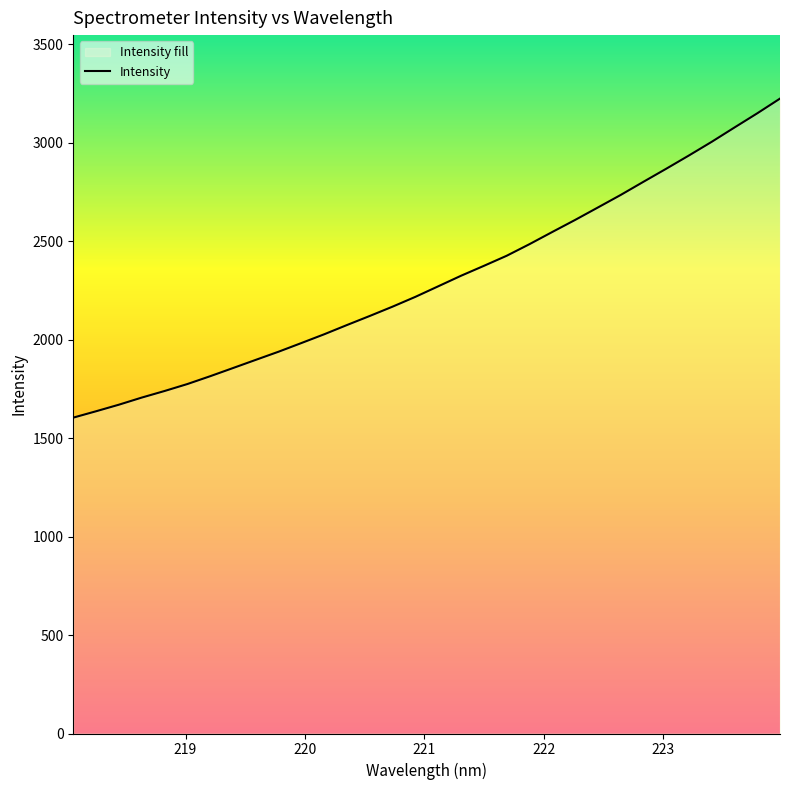

What is the sum of all values?

73714.4